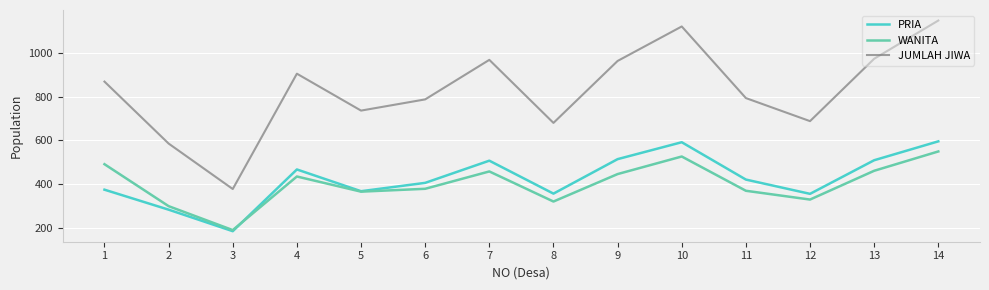

At which category does WANITA reach its first local peak?

4